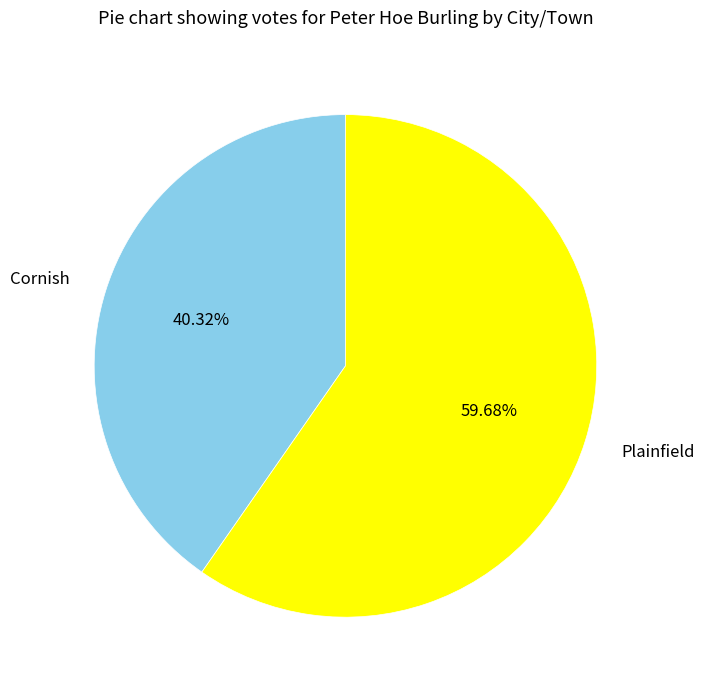

How much of the chart is everything except Plainfield?

40.3%